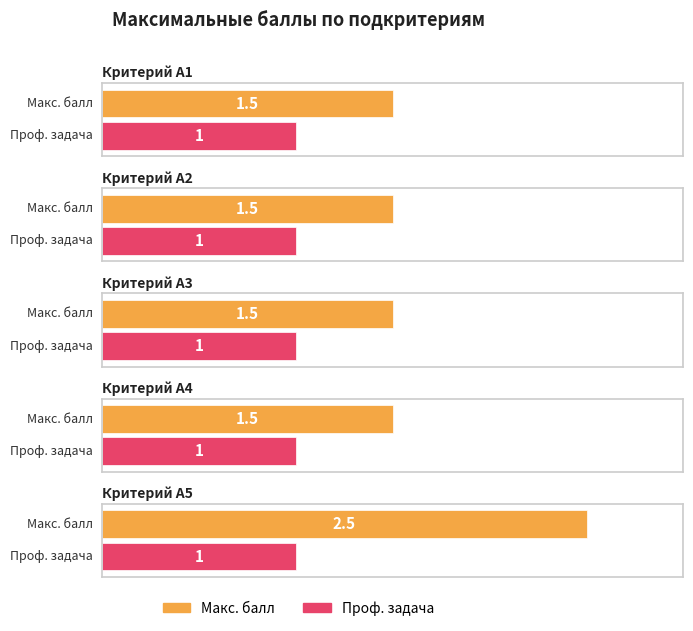

How many Макс. балл values are between 1 and 2?

4